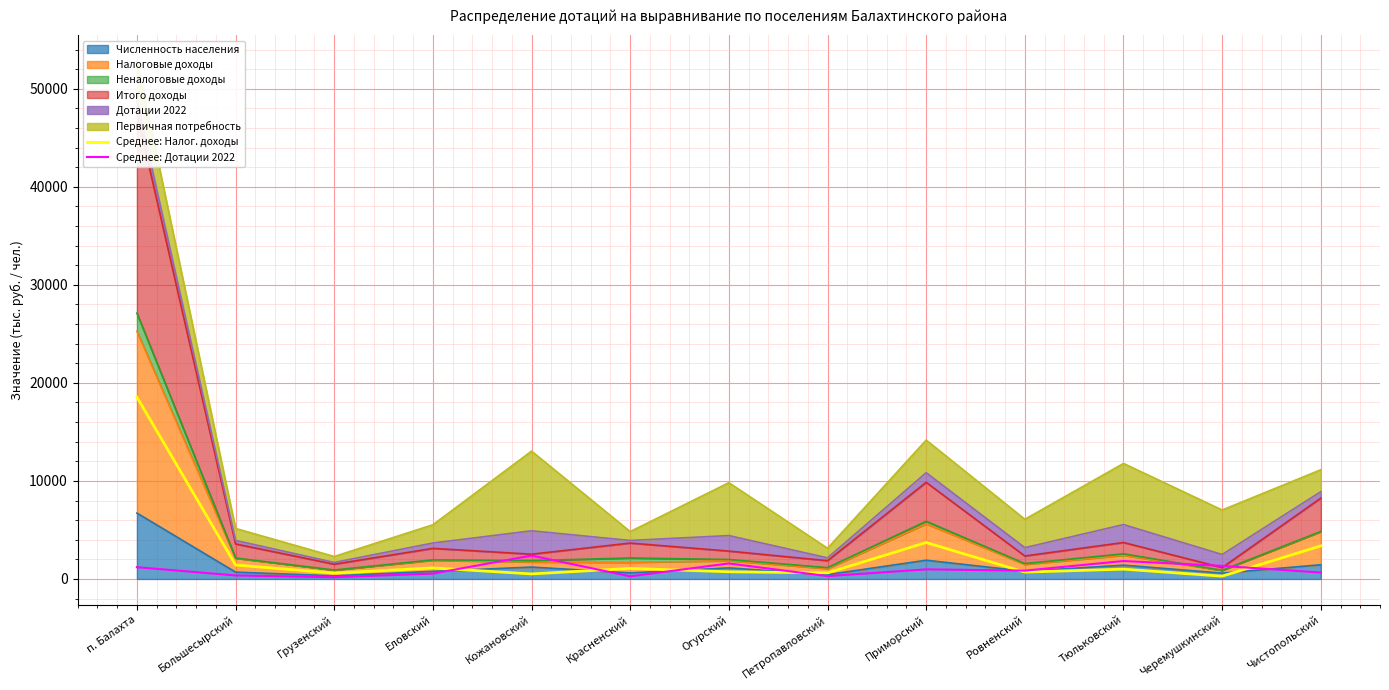

How many data points in Среднее: Дотации 2022 are less than 850?

6